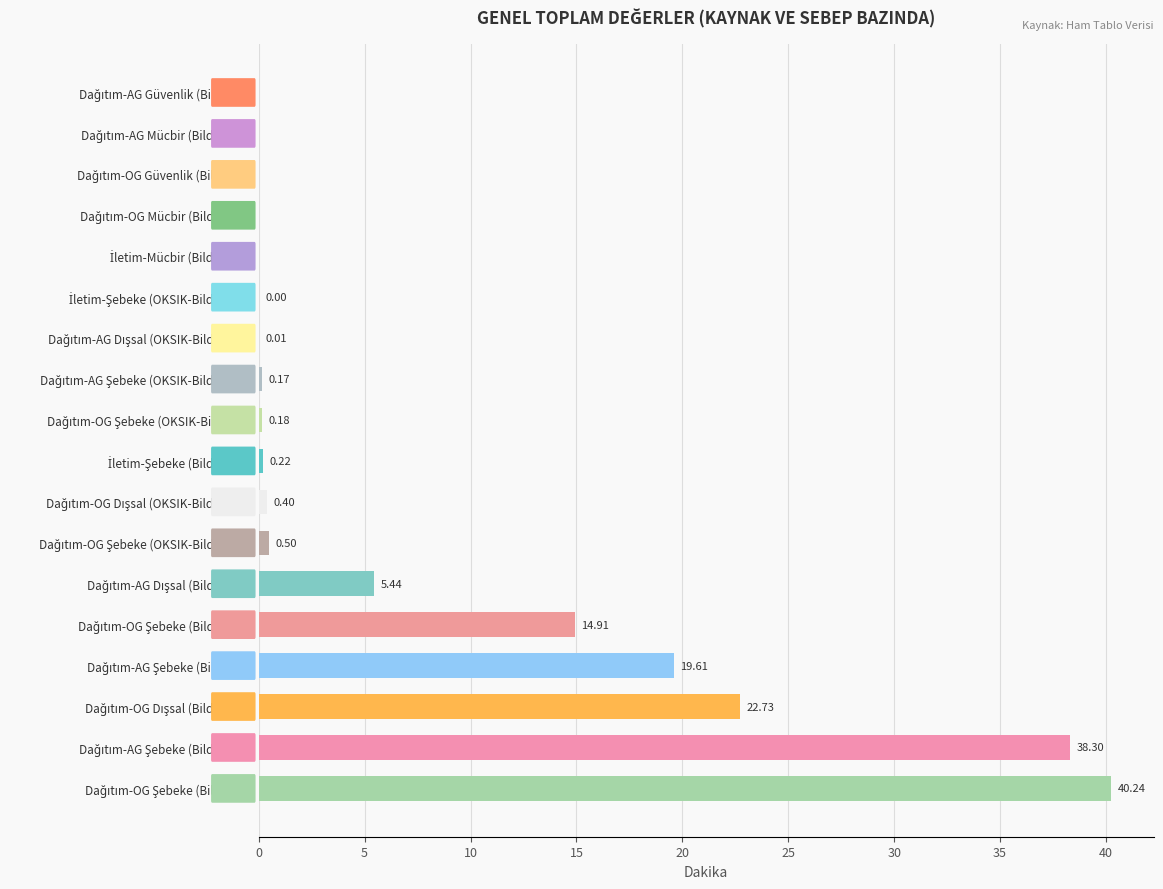

What is the sum of all values?

142.7